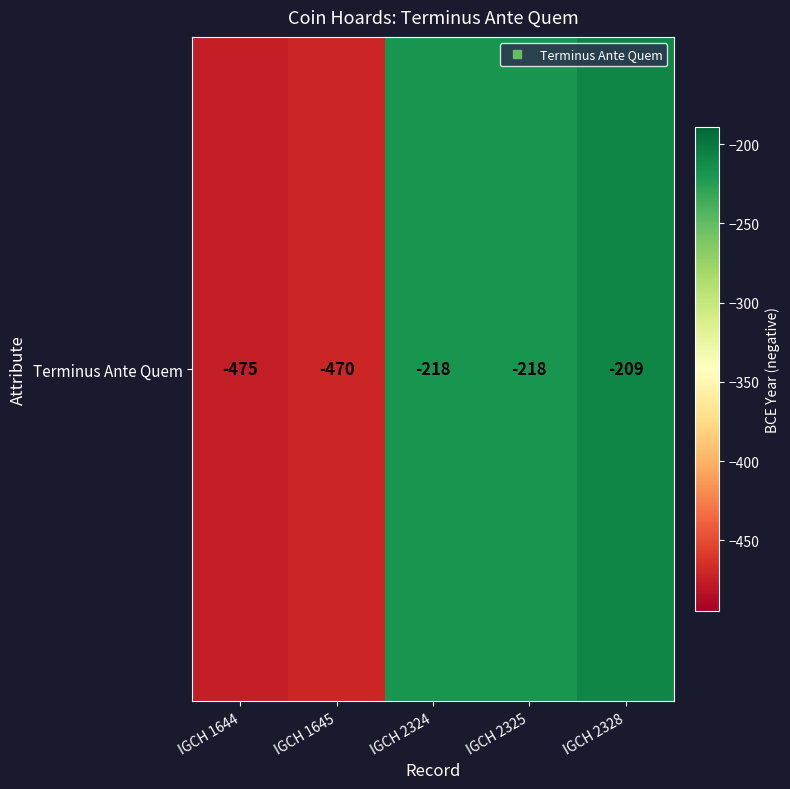

At which category does the chart reach its minimum across all series?

IGCH 1644